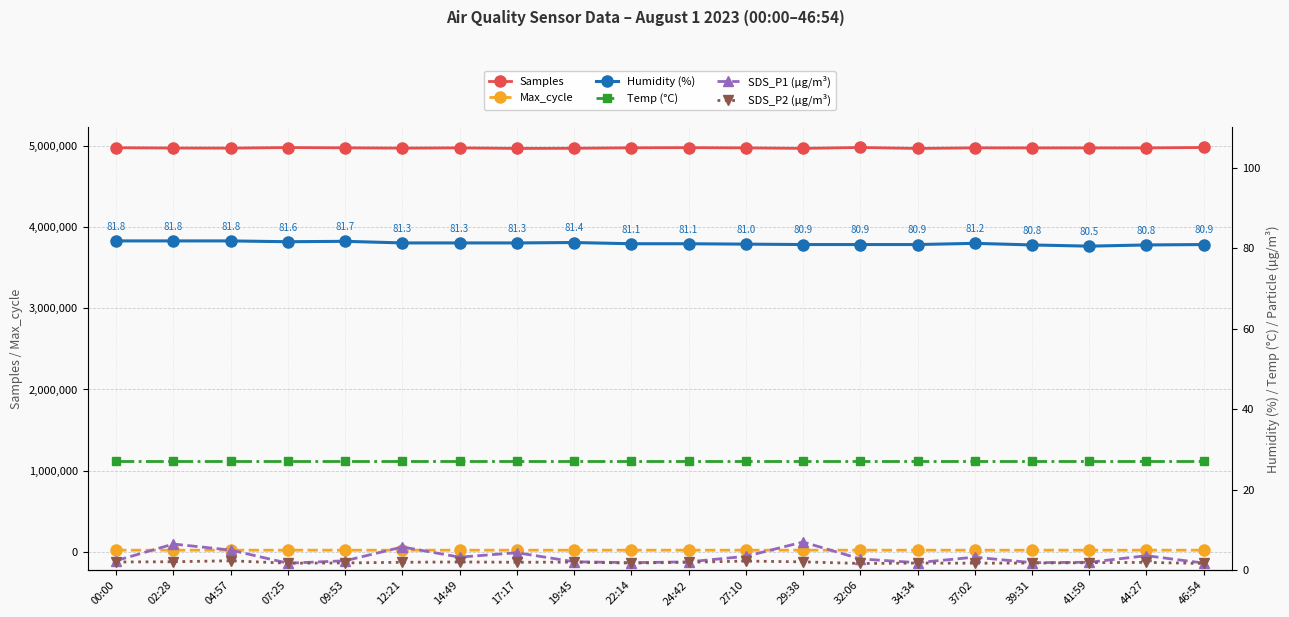

True or false: SDS_P2 (µg/m³) and Humidity (%) cross at least once.

False